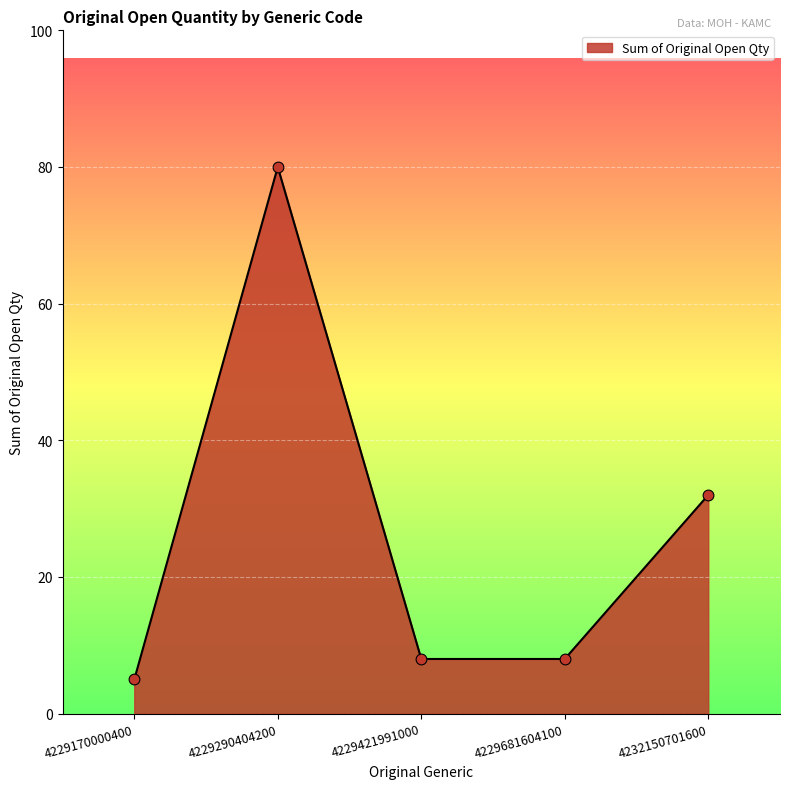

What is the ratio of the value at 4232150701600 to the value at 4229170000400?

6.4